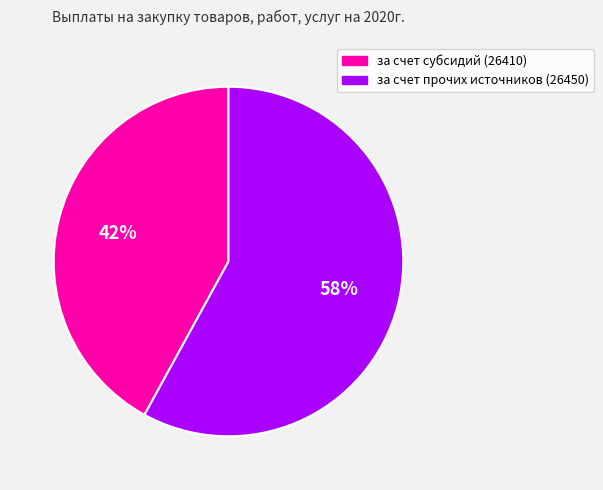

Combined, do за счет прочих источников (26450) and за счет субсидий (26410) account for over 50%?

Yes